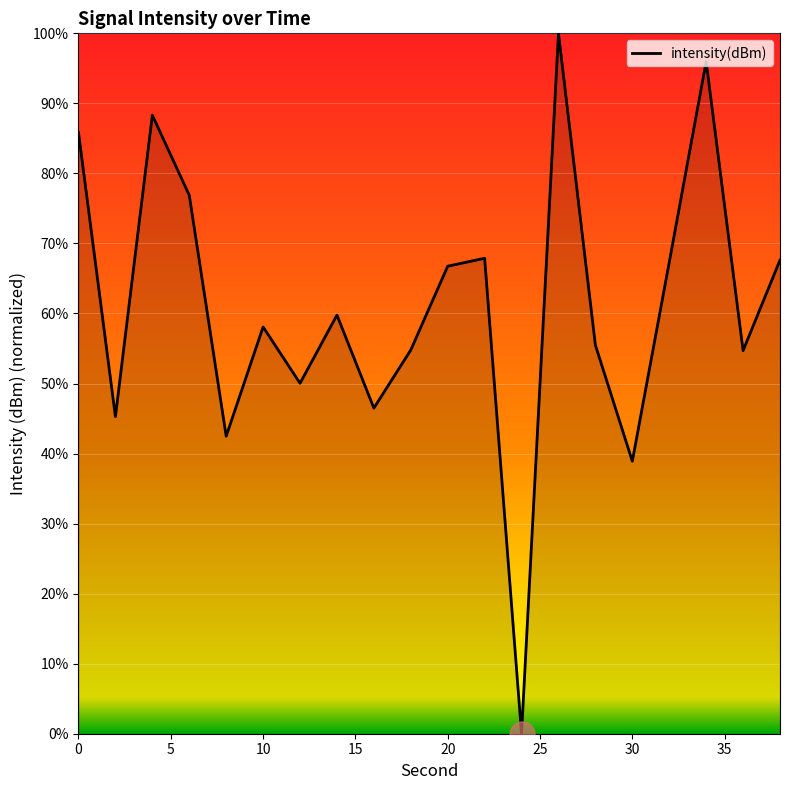

What is the maximum value shown in the chart?

100.0